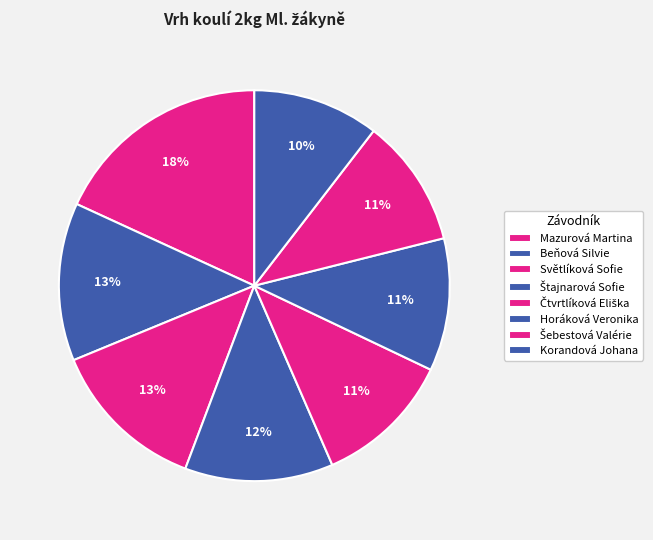

Does any single category account for the majority?

No